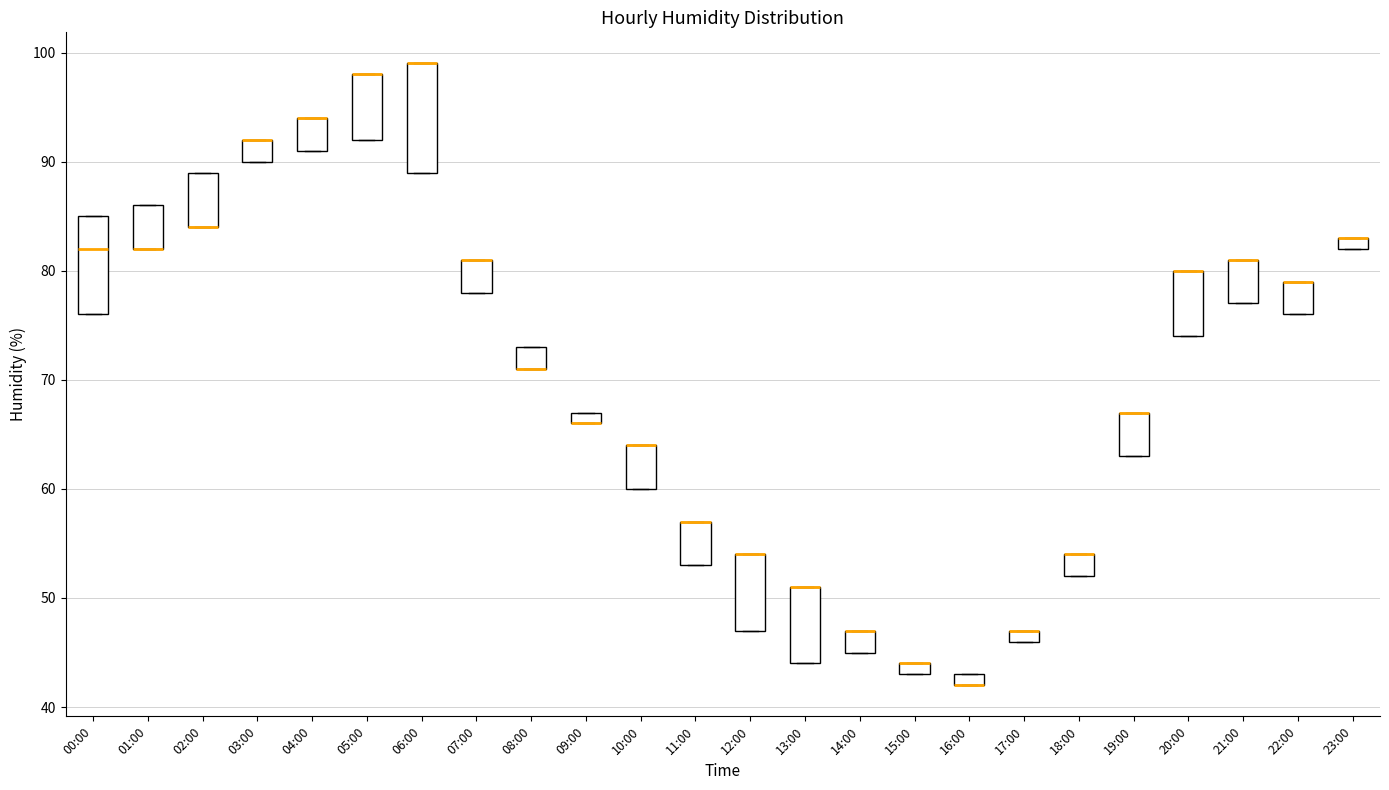

Which box is the tallest, from its lower edge to its upper edge?

06:00